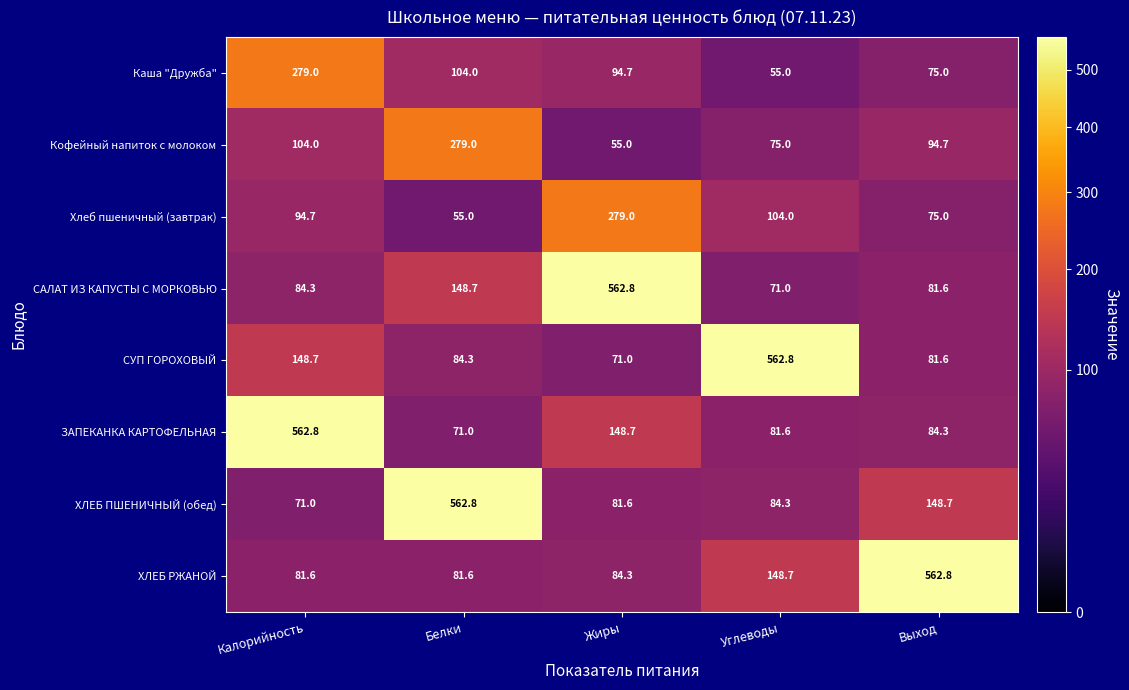

Which series has the largest total across all categories?

ХЛЕБ РЖАНОЙ